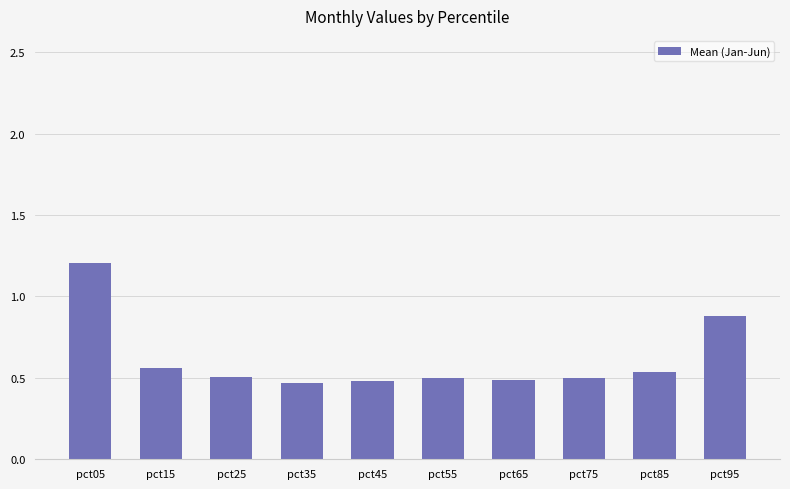

How many values are between 0 and 1?

9